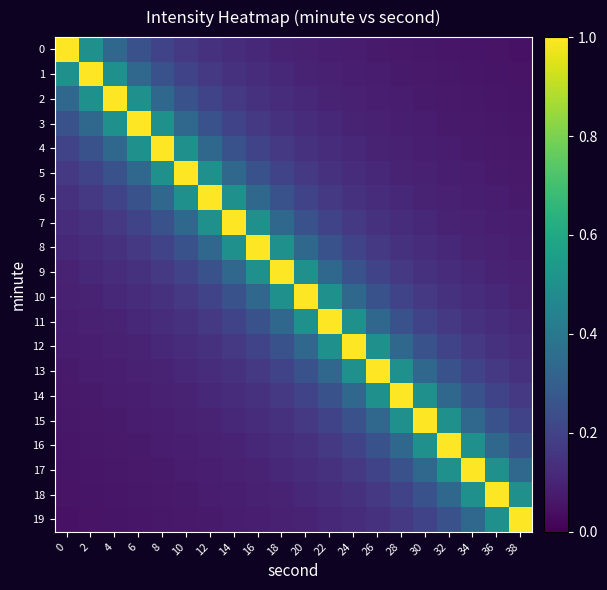

Which series has the largest total across all categories?

9